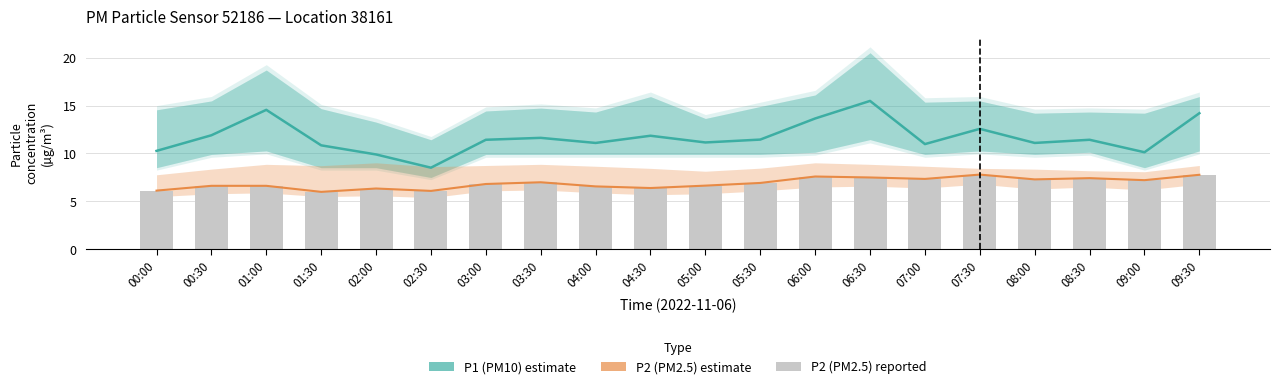

What is the highest value of the P2 (PM2.5) raw series?

7.8